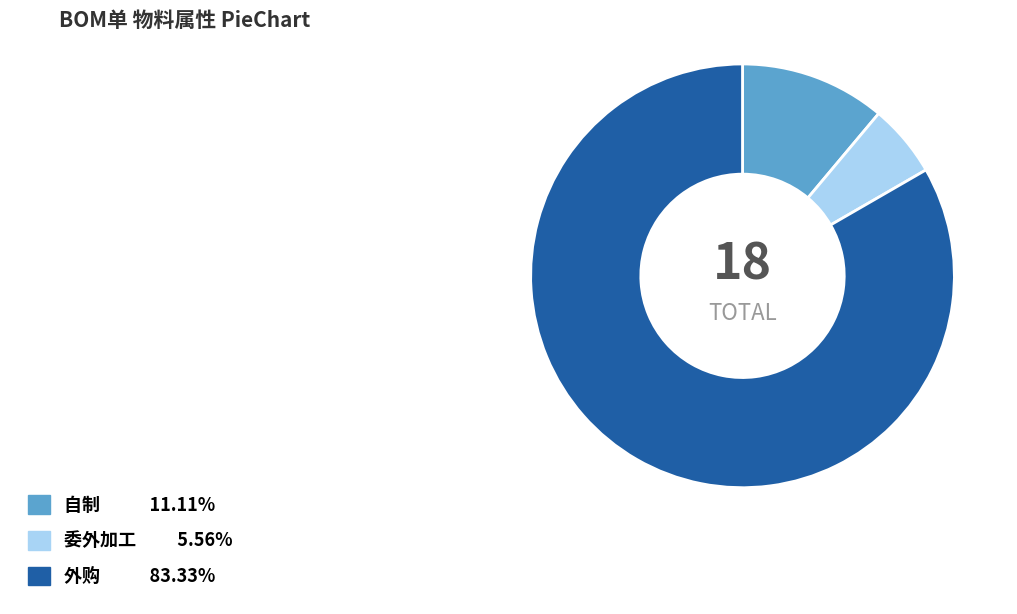

How many slices are in this pie chart?

3